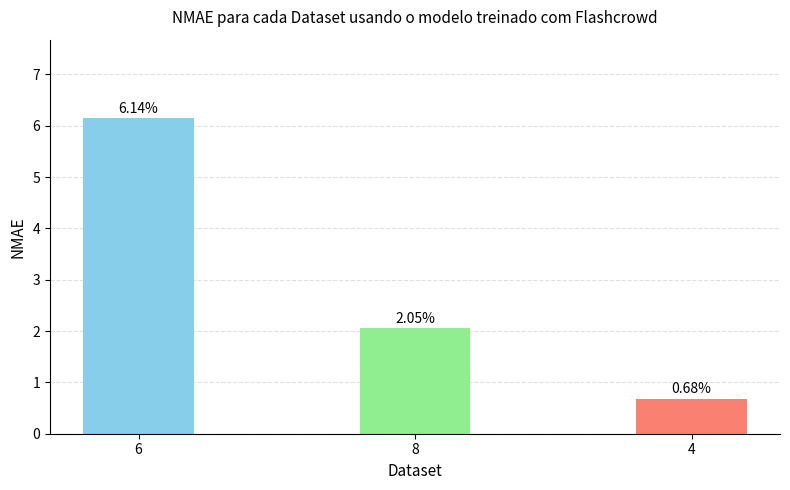

Which has a higher value, 6 or 8?

6